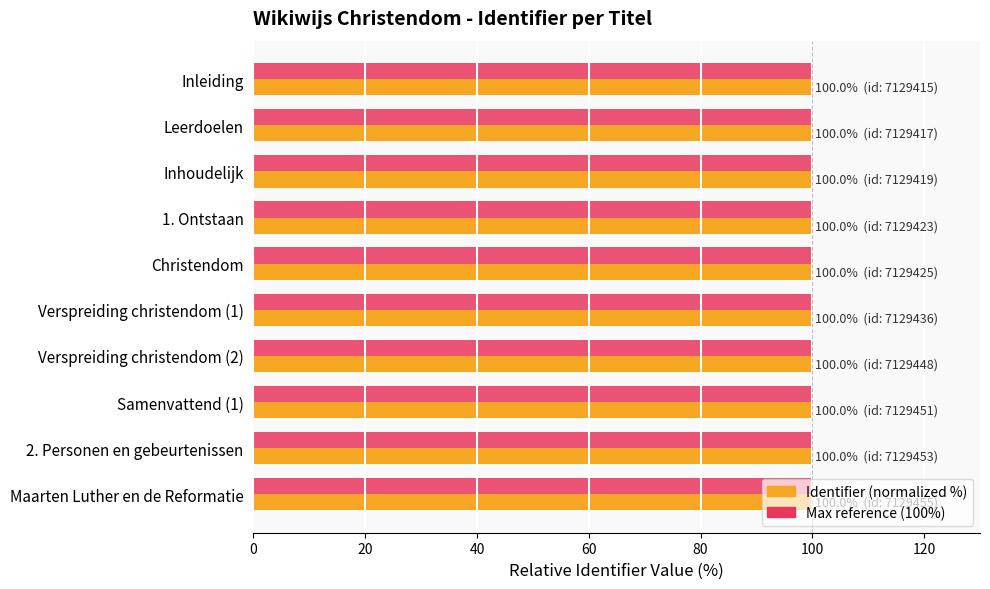

What is the total value across all series at Maarten Luther en de Reformatie?

200.0